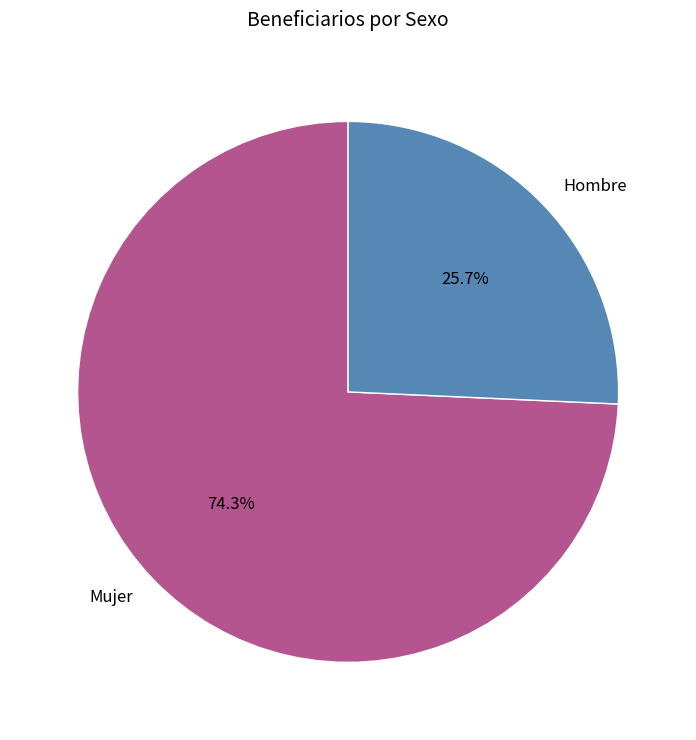

Rank the categories by value from lowest to highest.

Hombre, Mujer